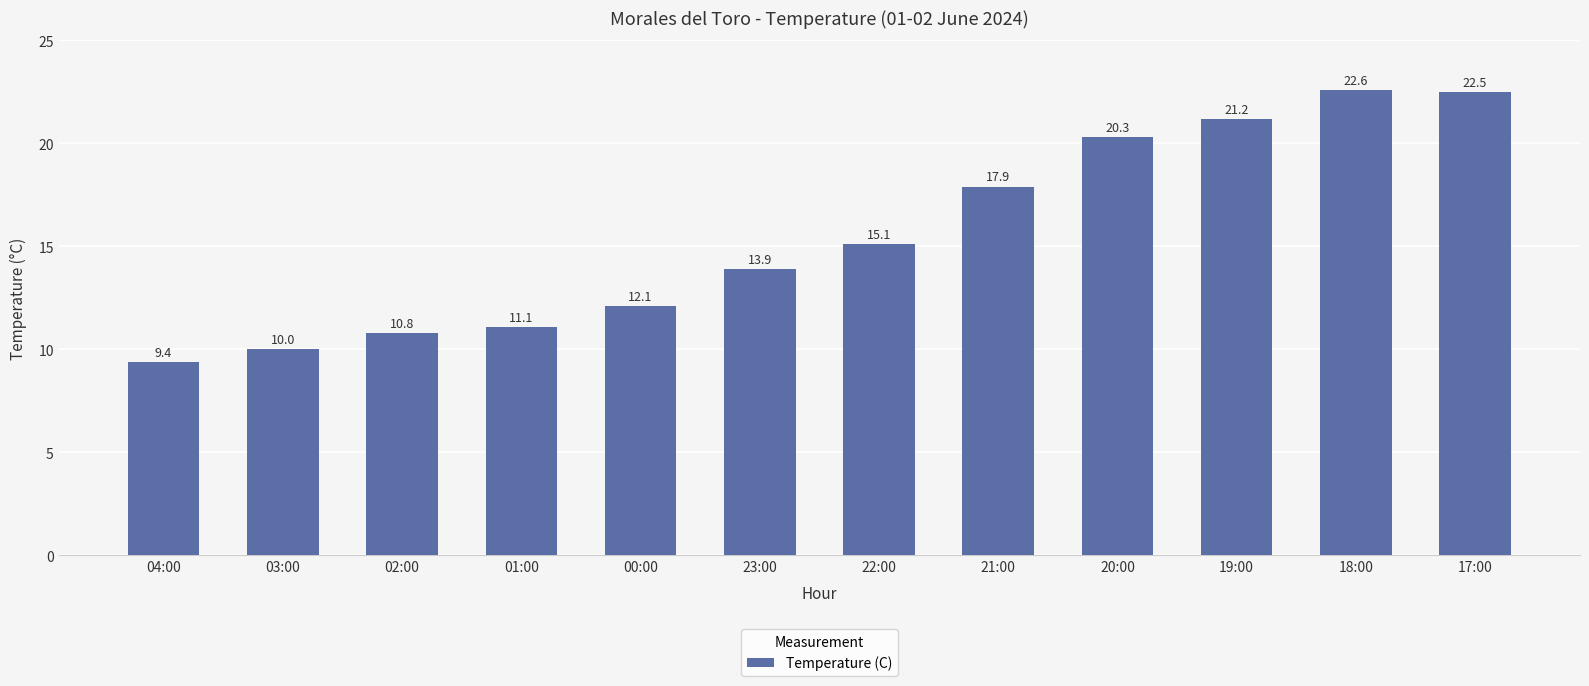

What is the ratio of the value at 03:00 to the value at 23:00?

0.7